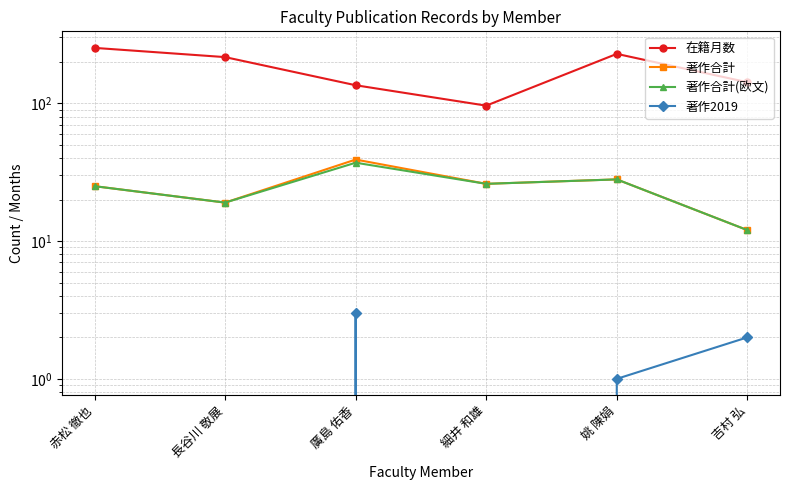

Reading left to right, what are all the values shown in this chart?

在籍月数: 赤松 徹也=252	長谷川 敬展=216	廣島 佑香=135	細井 和雄=96	姚 陳娟=228	吉村 弘=142
著作合計: 赤松 徹也=25	長谷川 敬展=19	廣島 佑香=39	細井 和雄=26	姚 陳娟=28	吉村 弘=12
著作合計(欧文): 赤松 徹也=25	長谷川 敬展=19	廣島 佑香=37	細井 和雄=26	姚 陳娟=28	吉村 弘=12
著作2019: 赤松 徹也=0	長谷川 敬展=0	廣島 佑香=3	細井 和雄=0	姚 陳娟=1	吉村 弘=2